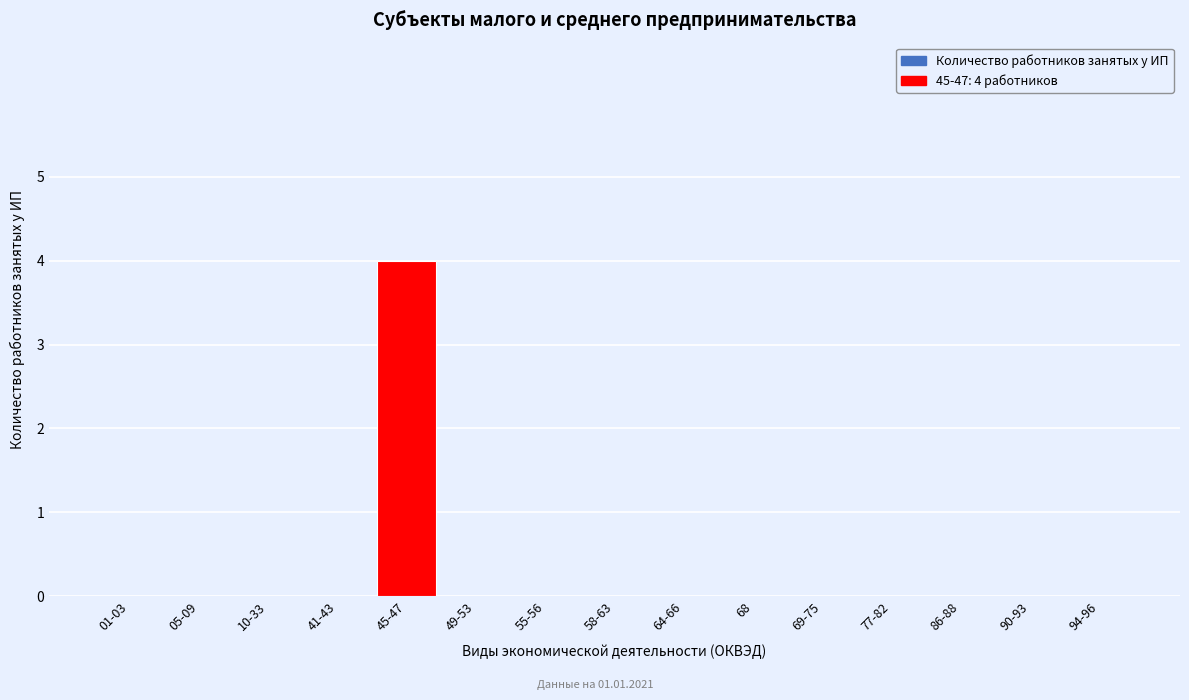

Reading right to left, transcribe all the data shown in this chart.

94-96=0	90-93=0	86-88=0	77-82=0	69-75=0	68=0	64-66=0	58-63=0	55-56=0	49-53=0	45-47=4	41-43=0	10-33=0	05-09=0	01-03=0